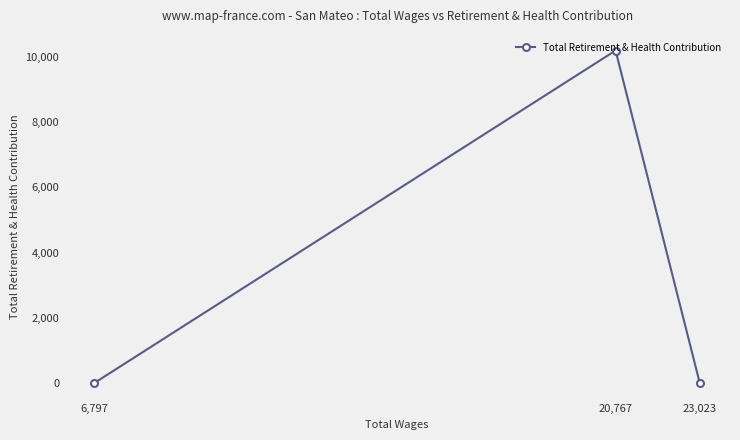

What is the label of the 3rd point from the right?

6,797